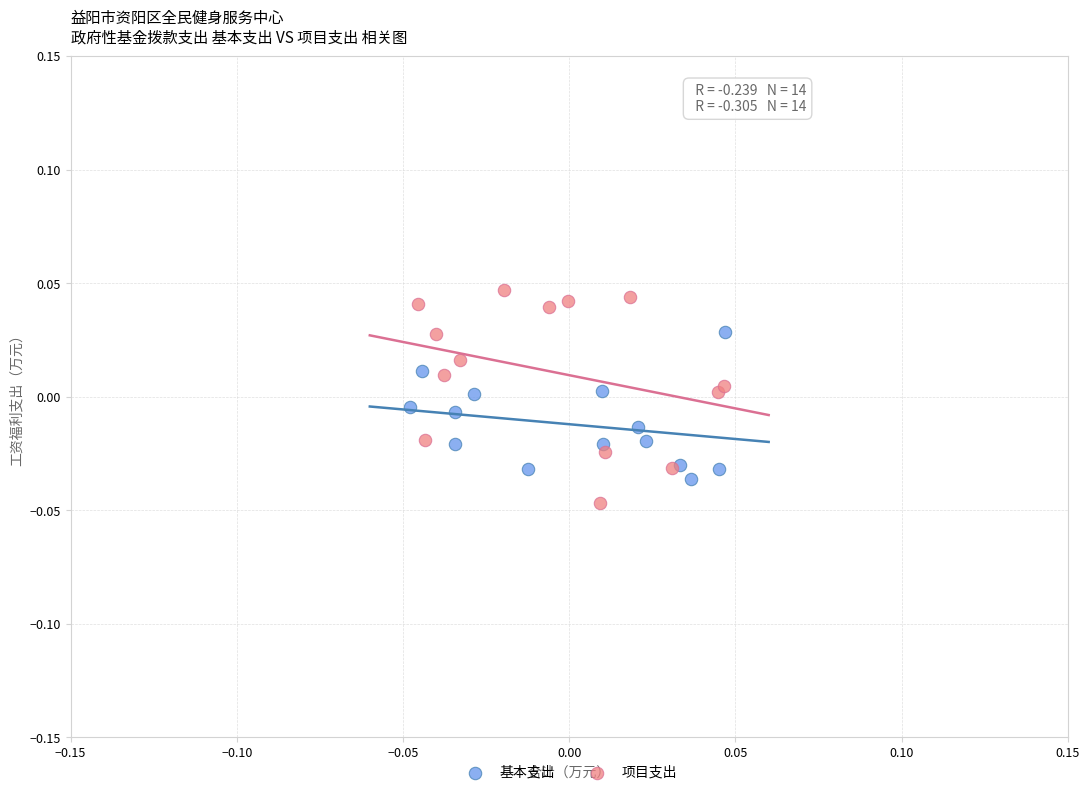

Which series has the widest spread of Y values?

项目支出